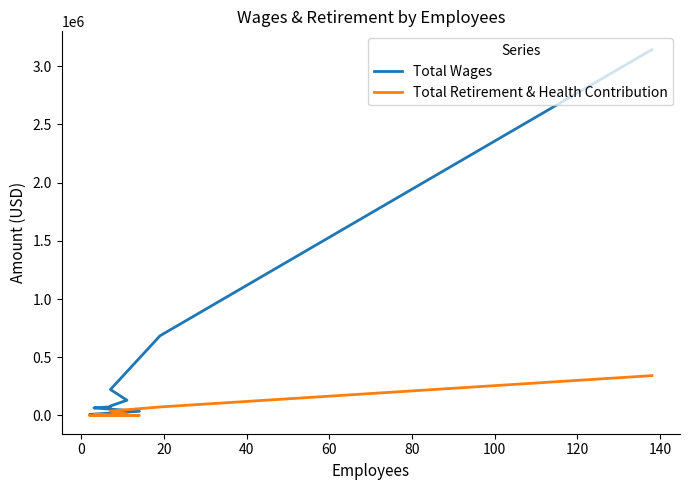

Is the value of Total Wages at 160 greater than the value of Total Retirement & Health Contribution at 100?

No